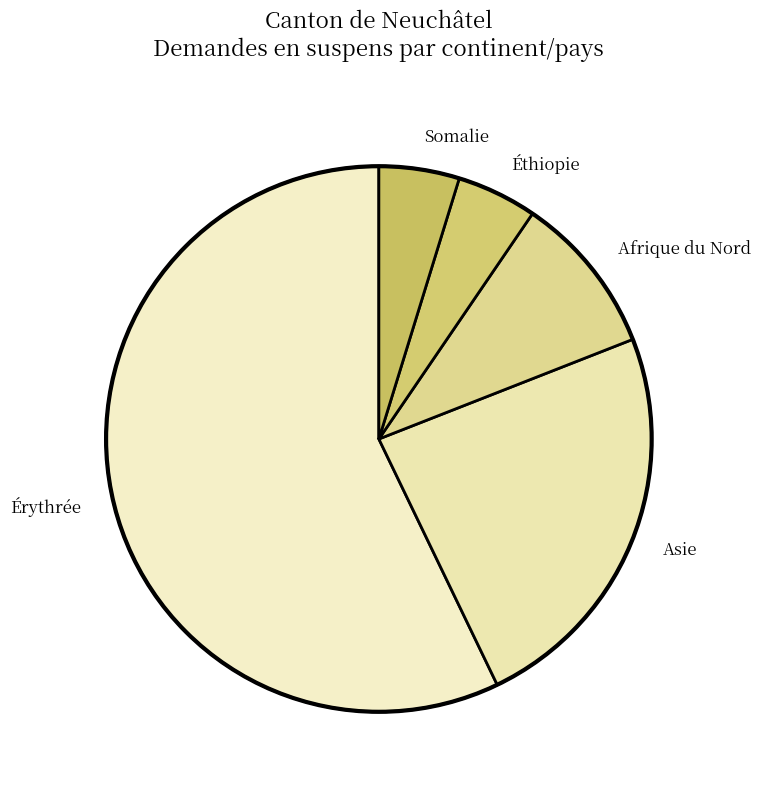

Between Érythrée and Éthiopie, which is larger?

Érythrée